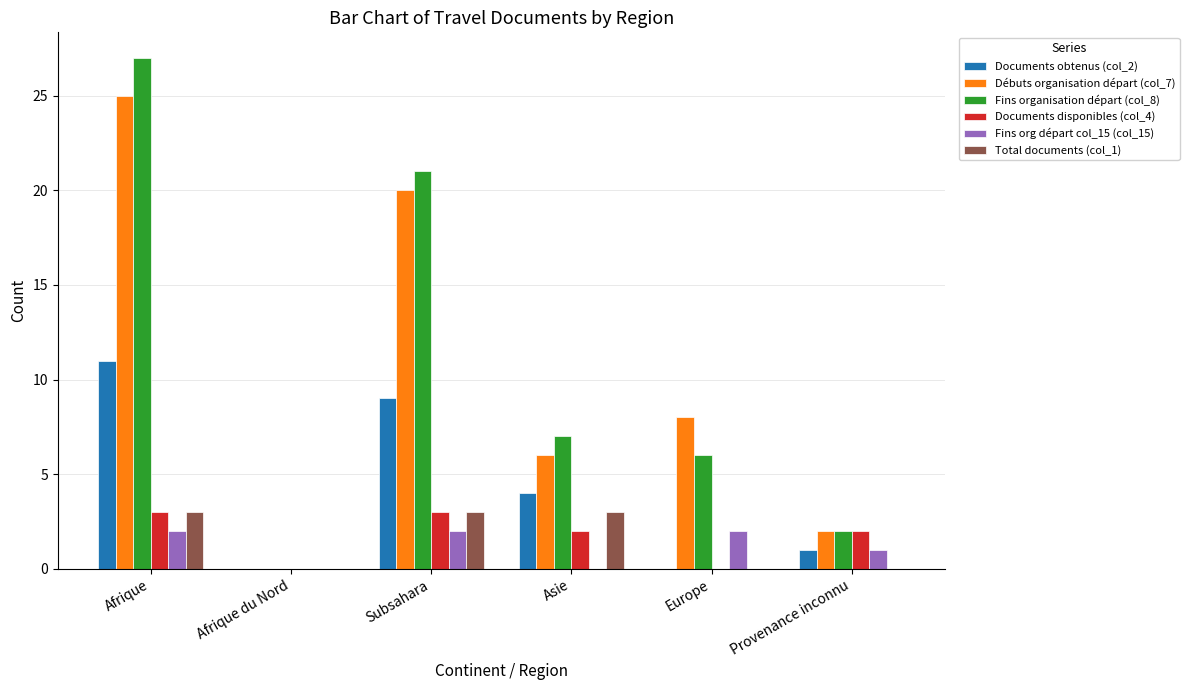

Is the value of Documents disponibles (col_4) at Provenance inconnu greater than the value of Total documents (col_1) at Afrique?

No